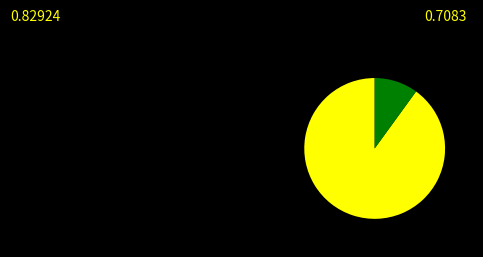

Does any single category account for the majority?

Yes